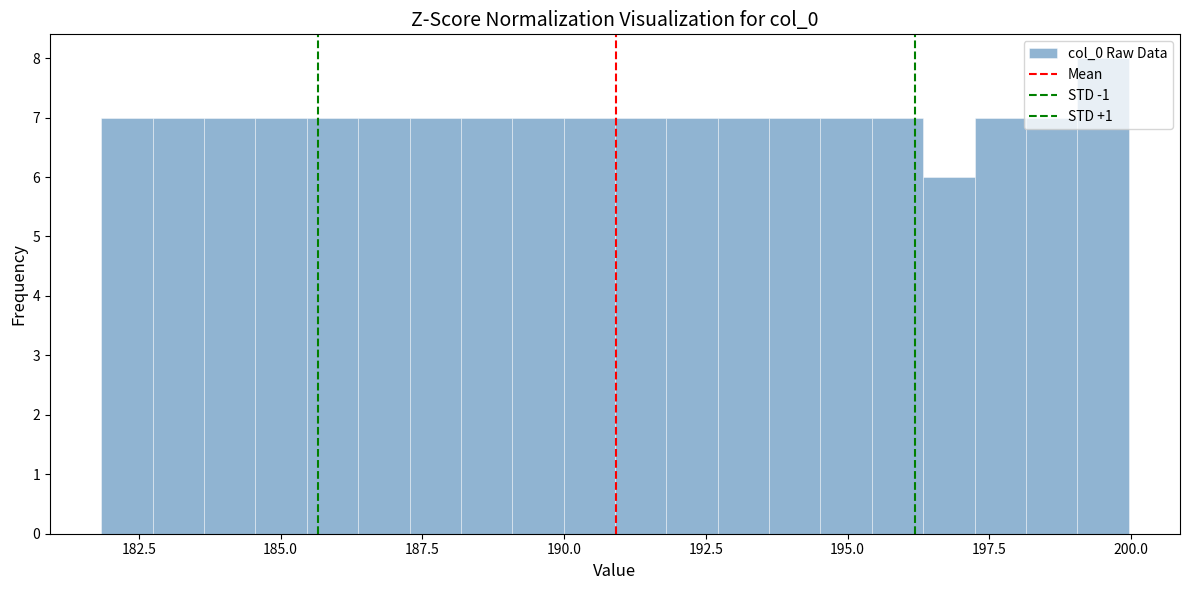

Read against the x-axis, roughly where is the centre of the tallest bar?

199.5